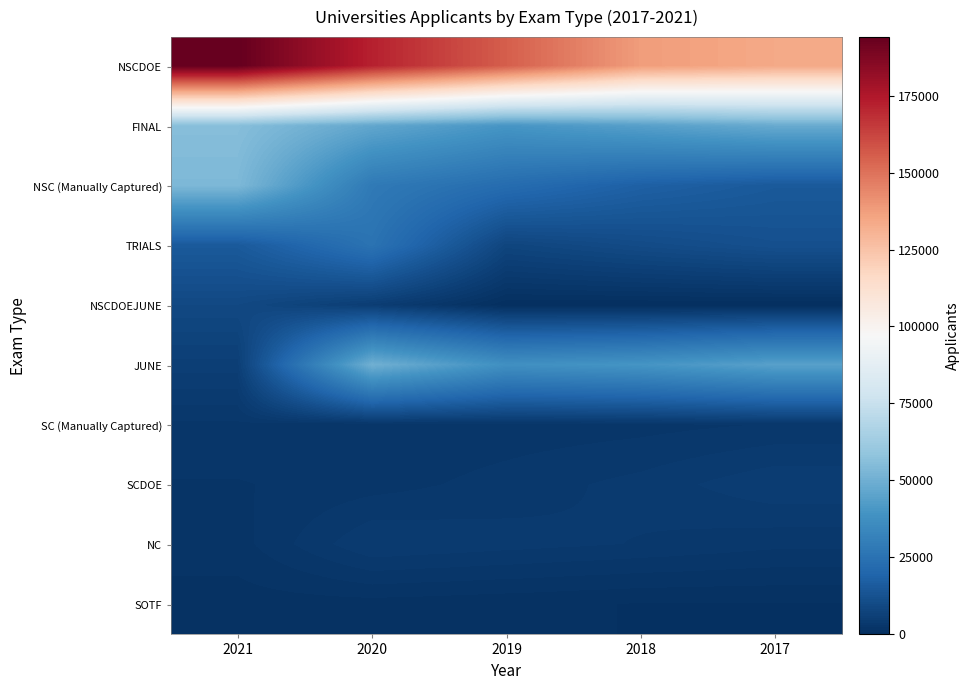

Reading left to right, transcribe all the data shown in this chart.

NSCDOE: 2021=193982	2020=172008	2019=155346	2018=137720	2017=134095
FINAL: 2021=55636	2020=46682	2019=40008	2018=44043	2017=48178
NSC (Manually Captured): 2021=53593	2020=28271	2019=22631	2018=17914	2017=15301
TRIALS: 2021=15480	2020=25352	2019=7947	2018=10106	2017=11917
NSCDOEJUNE: 2021=9098	2020=5196	2019=116	2018=0	2017=0
JUNE: 2021=5725	2020=50317	2019=37744	2018=39744	2017=44441
SC (Manually Captured): 2021=2862	2020=2314	2019=2550	2018=2744	2017=3084
SCDOE: 2021=2214	2020=2679	2019=3349	2018=4063	2017=5206
NC: 2021=1957	2020=4538	2019=4117	2018=3739	2017=3244
SOTF: 2021=1123	2020=1190	2019=972	2018=711	2017=731